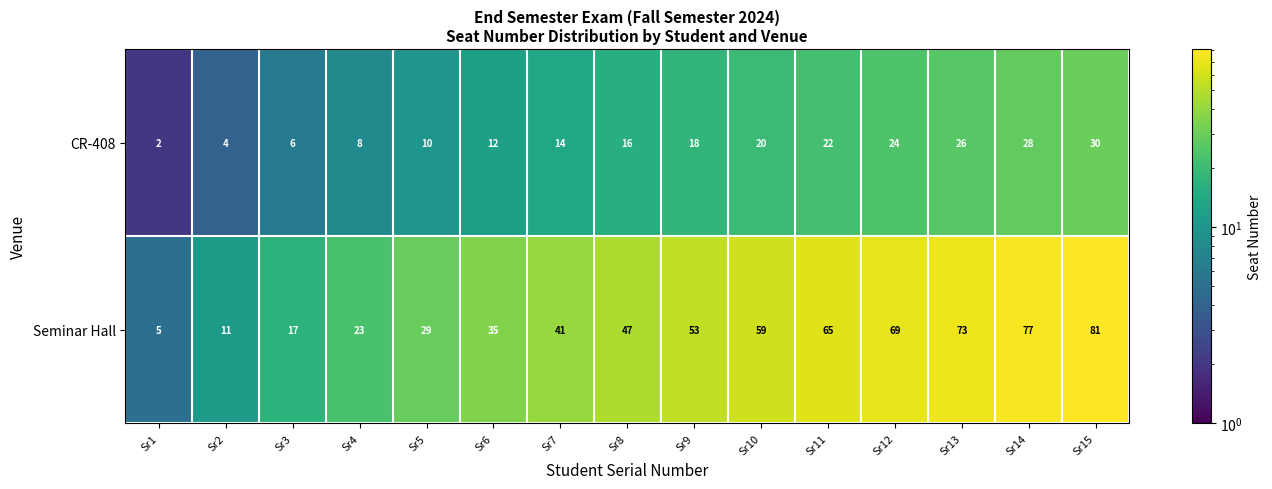

Between Sr7 and Sr14, which series saw the biggest shift?

Seminar Hall